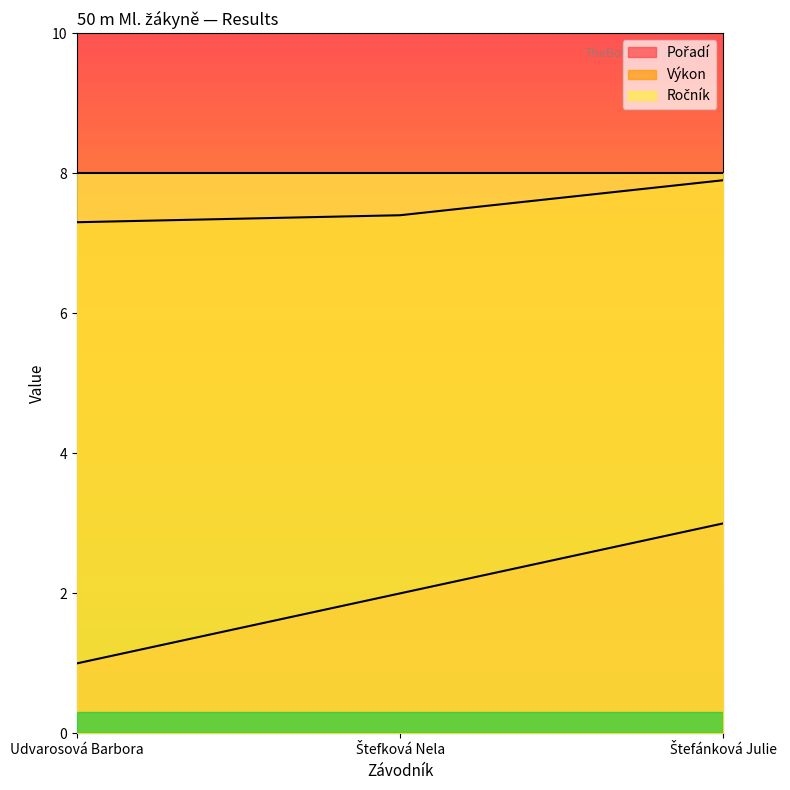

Count the number of categories in the chart.

3